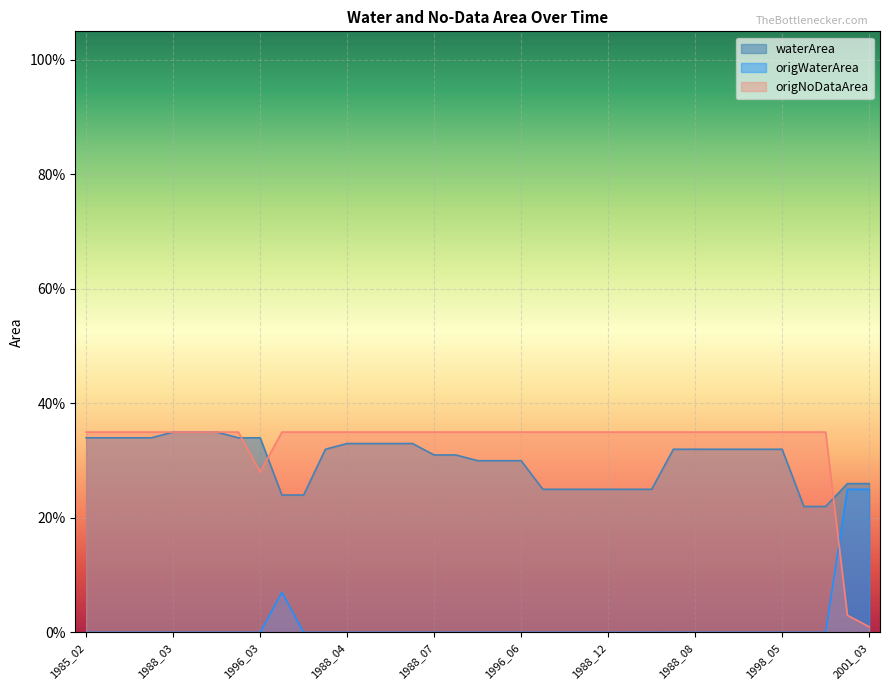

What is the total value across all series at 1987_12?

0.6